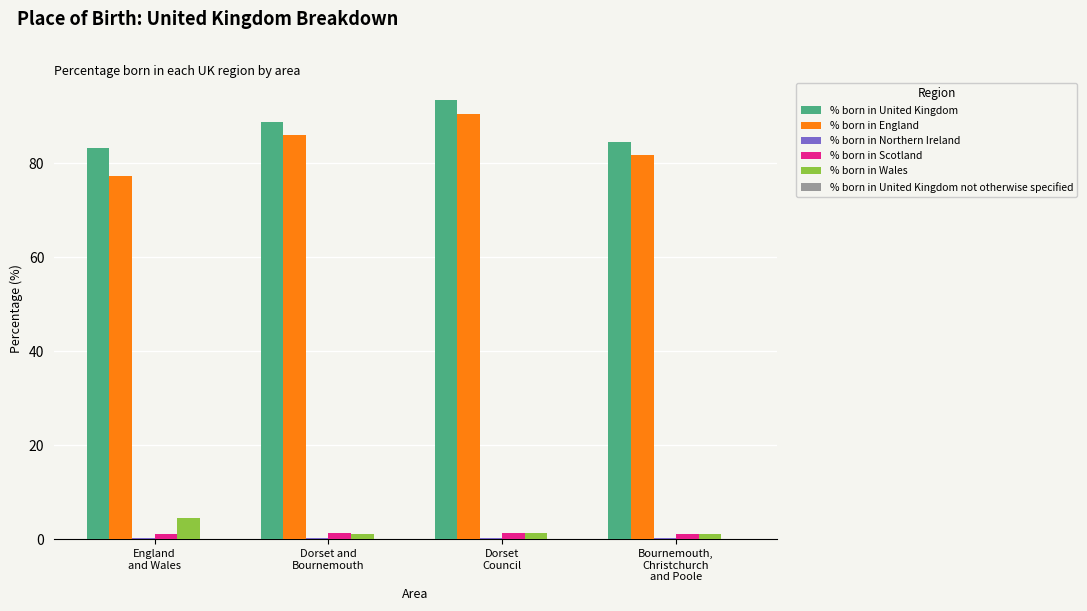

Are the bars horizontal?

No